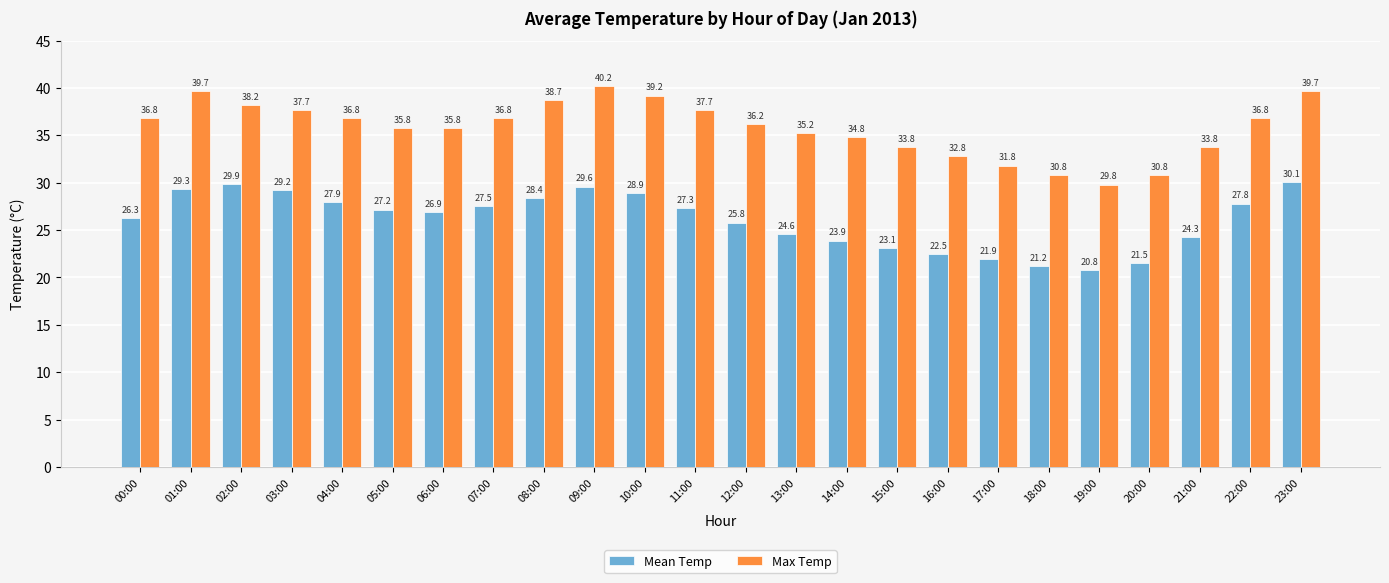

List the series in order of their peak value, lowest first.

Mean Temp, Max Temp